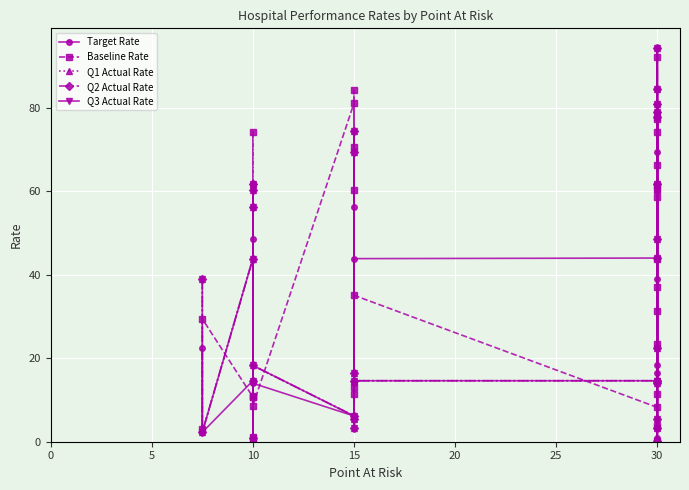

True or false: Q3 Actual Rate has a value of 122.2 at 15.

False